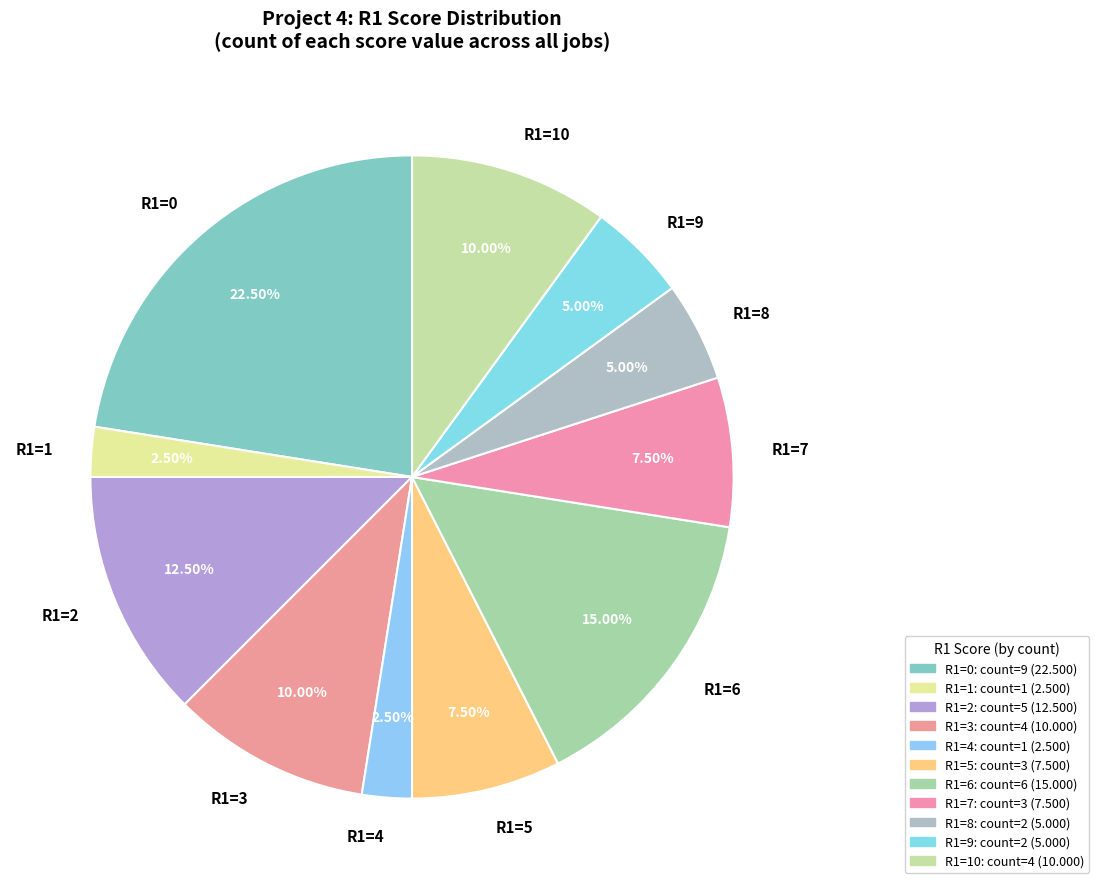

Do R1=5 and R1=8 together represent more than half of the pie?

No